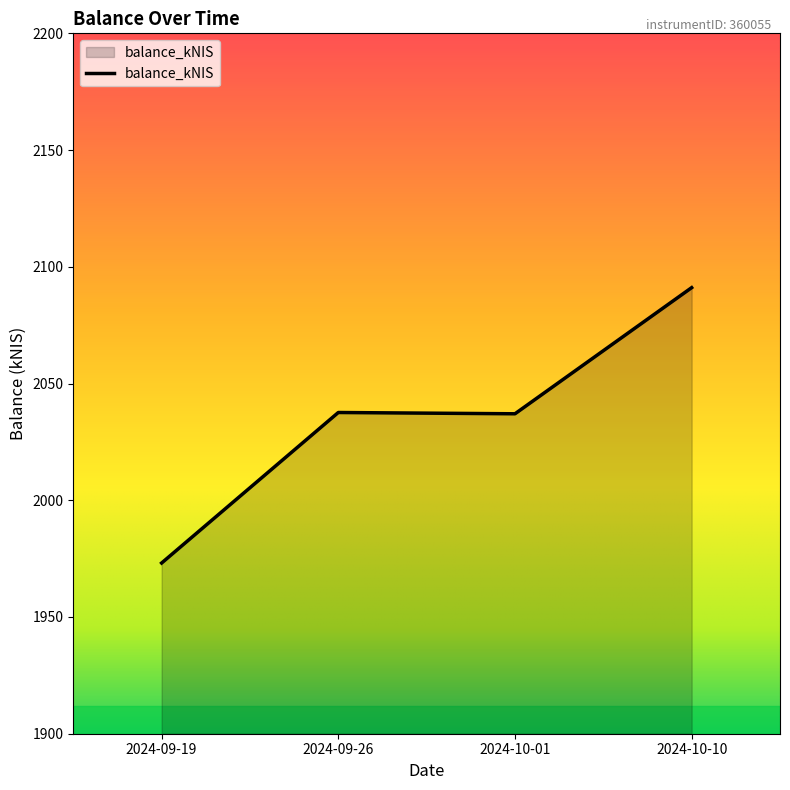

Count the number of data series in this chart.

1